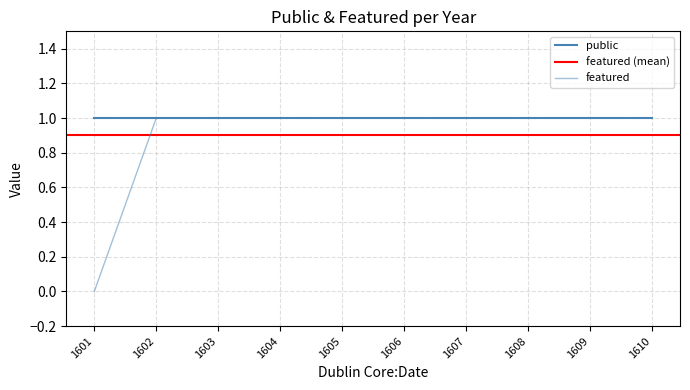

The chart shows a value of 1 at 1607. True or false?

False